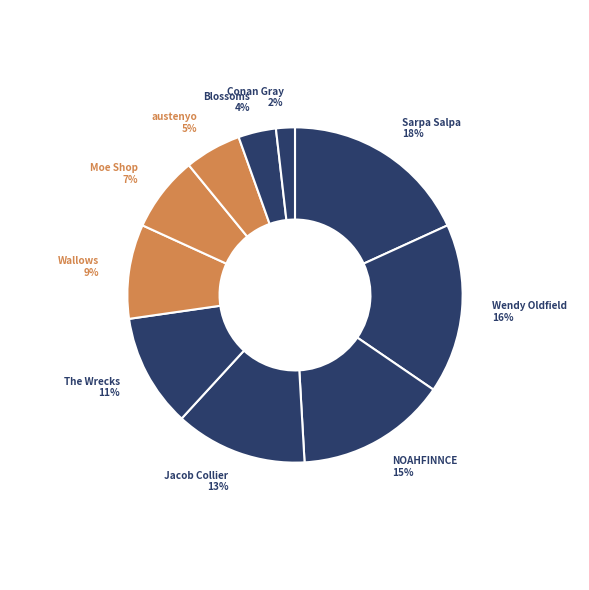

How many slices are in this pie chart?

10